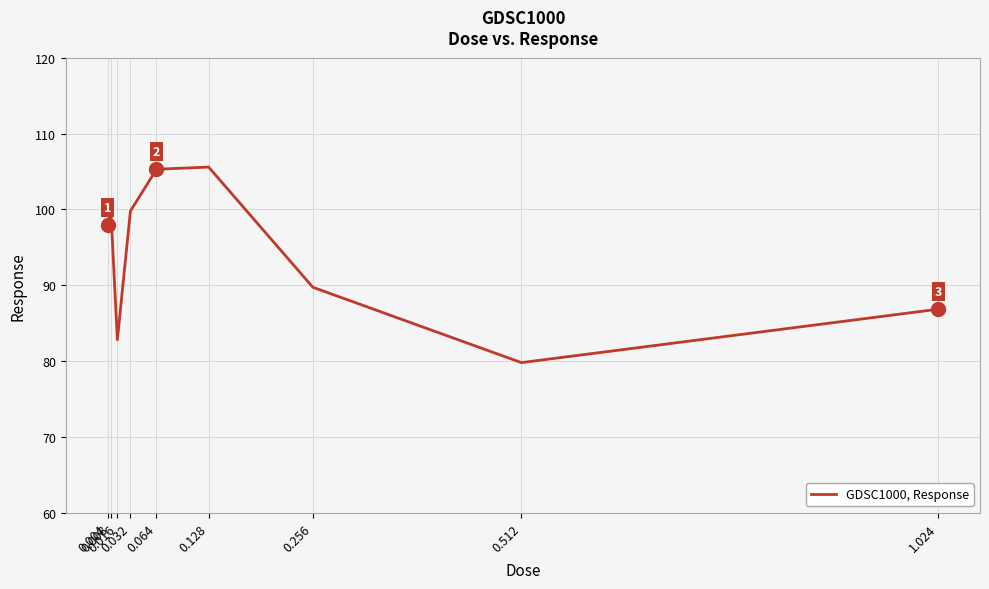

What is the ratio of the value at 0.004 to the value at 0.032?

1.0